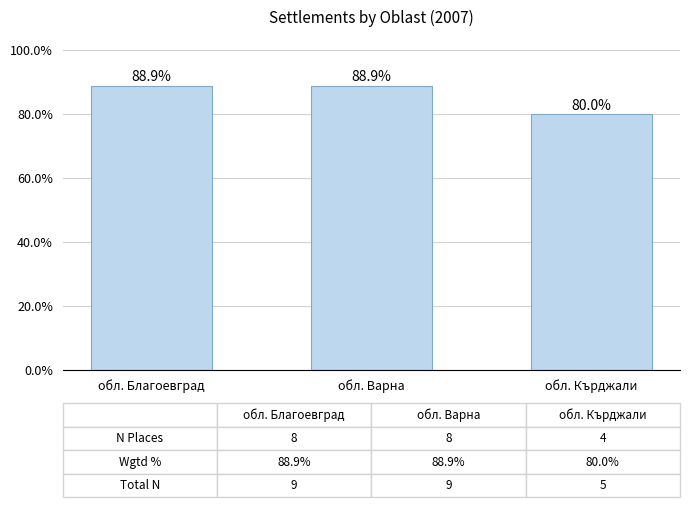

How many series are shown in this chart?

1